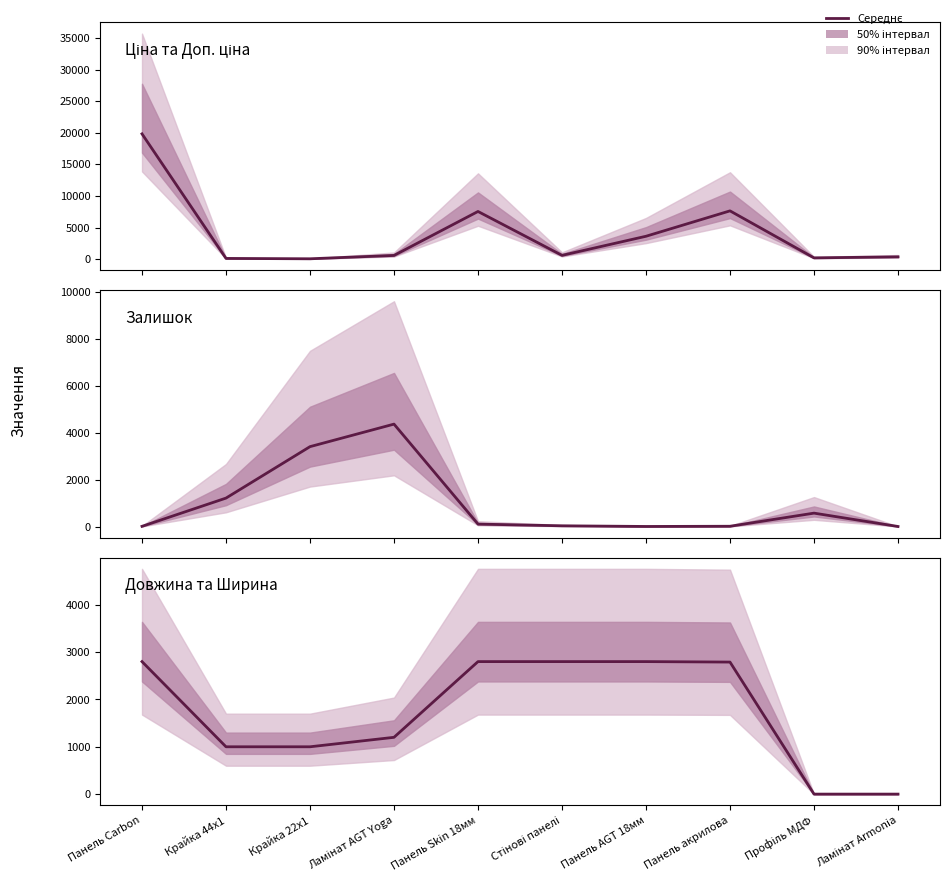

Between Панель Carbon and Ламінат Armonia, which series saw the biggest shift?

Ціна